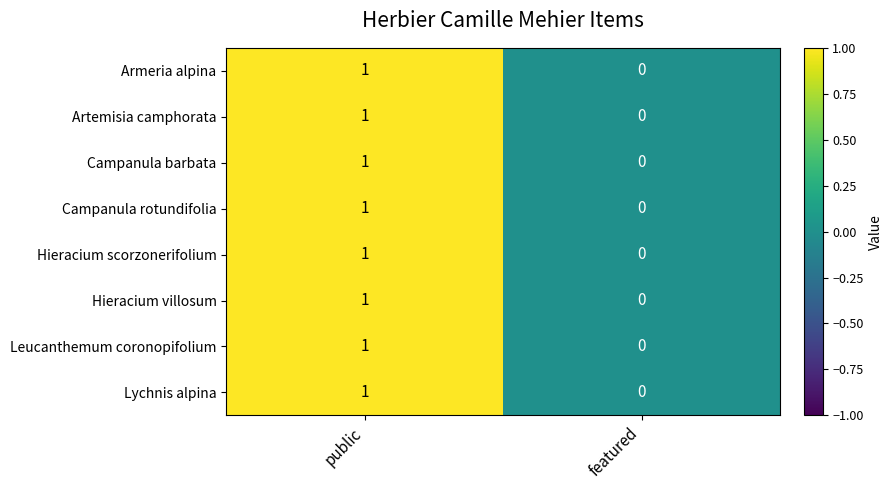

Which label corresponds to the smallest value in the chart?

featured